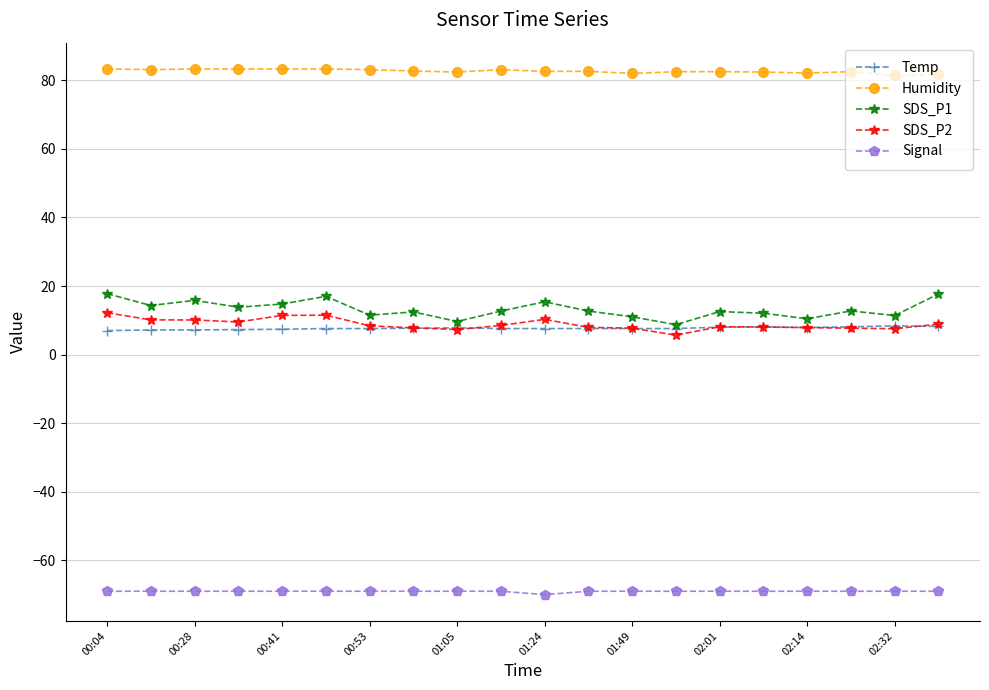

What is the smallest value displayed?

-70.0